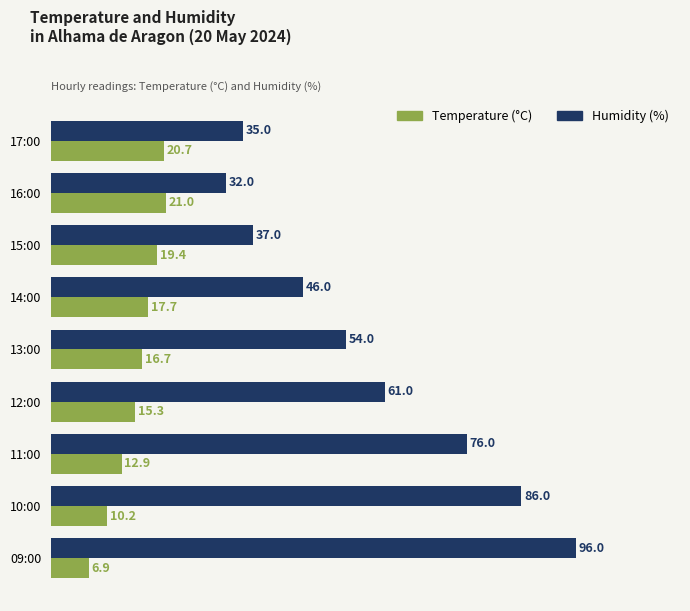

The Humidity (%) series shows 8.0 at 16:00. True or false?

False